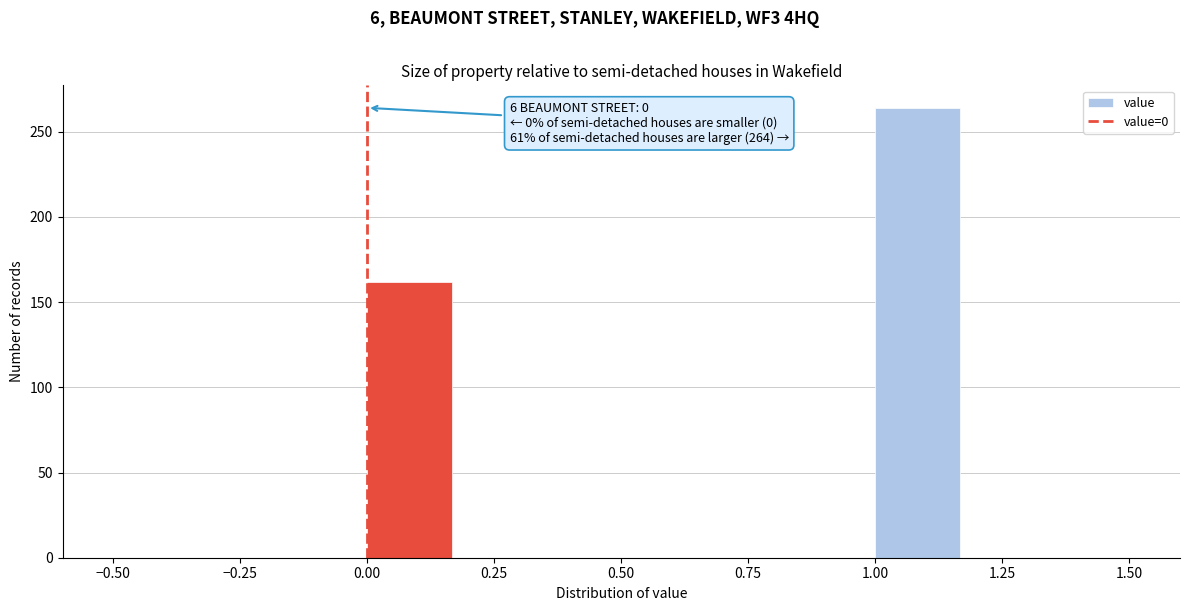

Read against the x-axis, roughly where is the centre of the tallest bar?

1.10